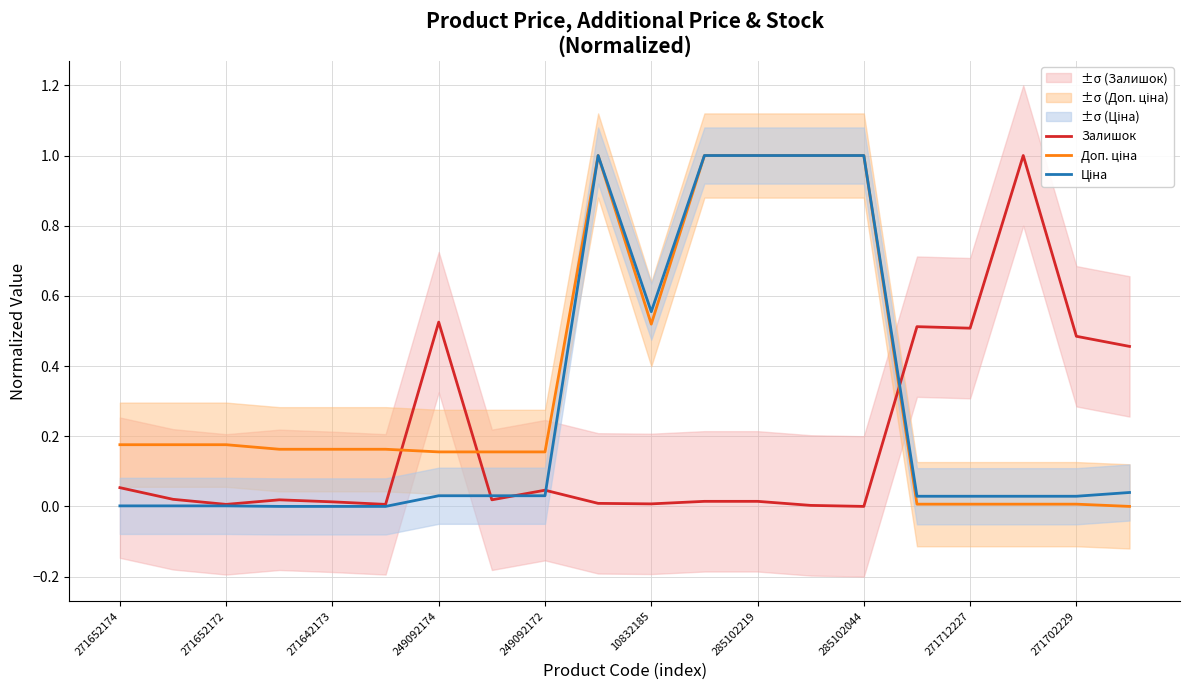

True or false: Залишок has a value of 0.0 at 10832185.

True